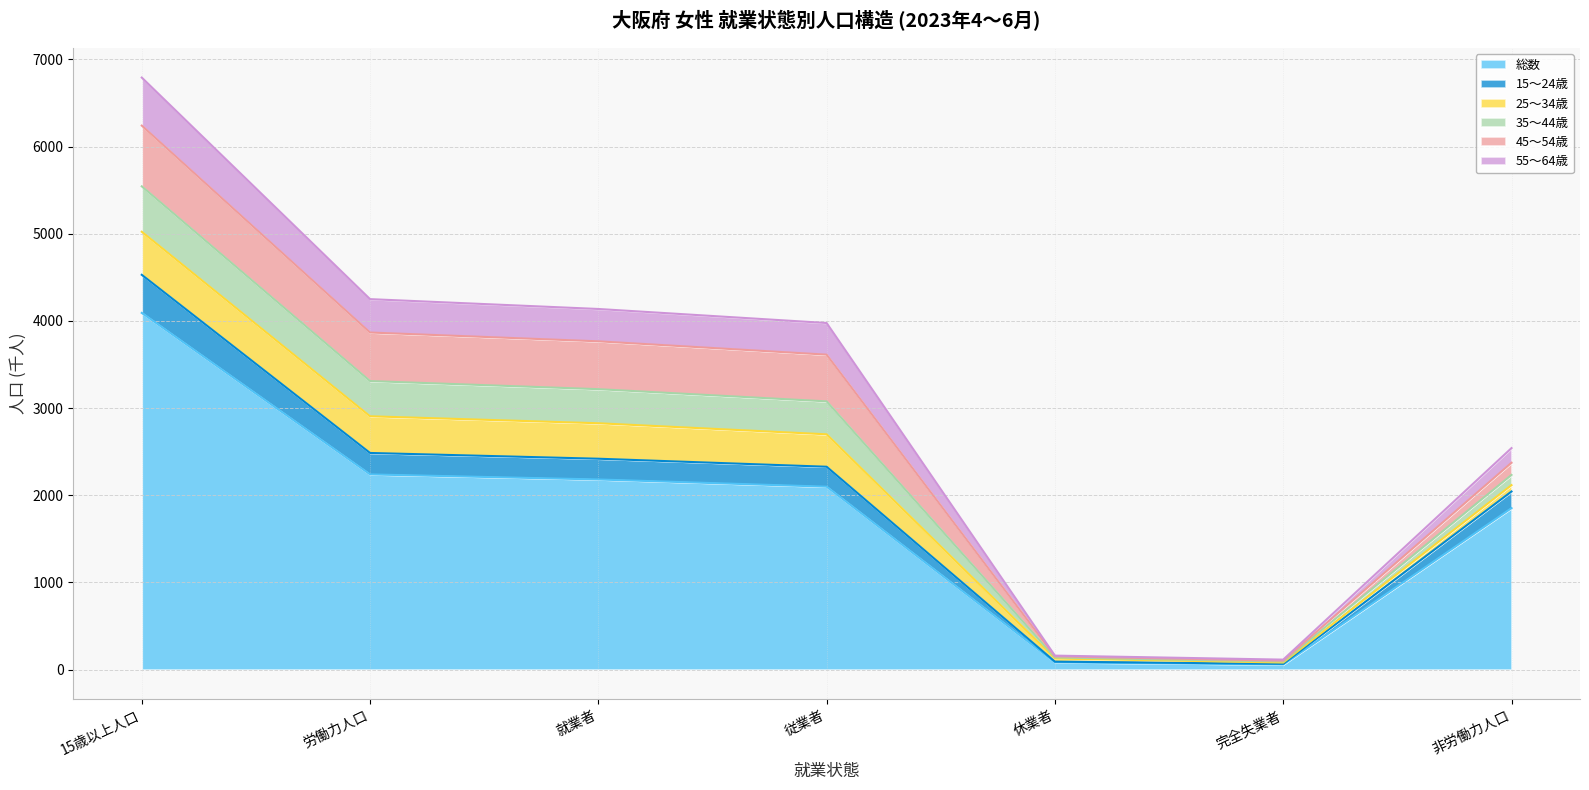

The 総数 series shows 3671 at 就業者. True or false?

False